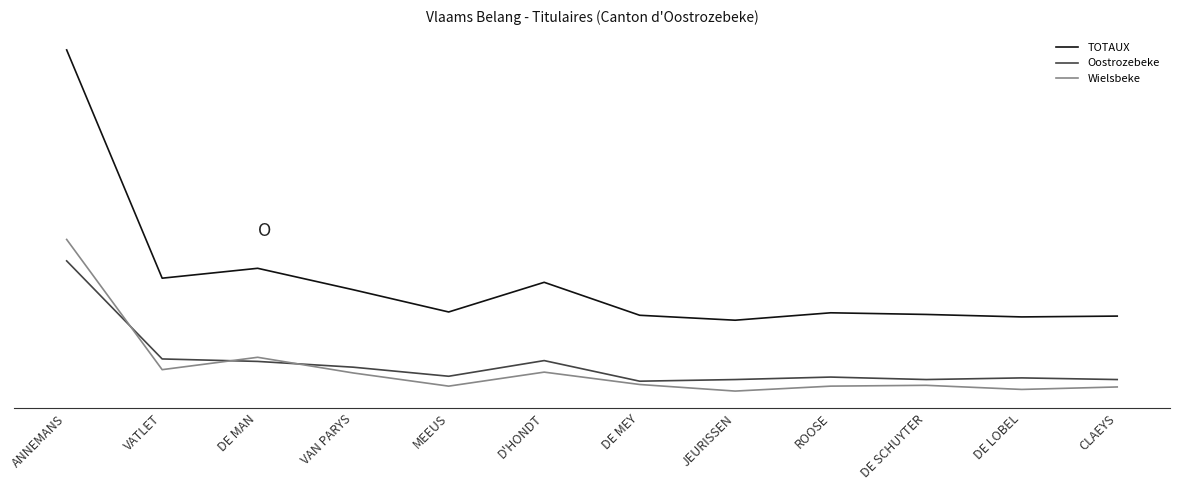

Rank the series at D'HONDT from highest to lowest value.

TOTAUX, Oostrozebeke, Wielsbeke